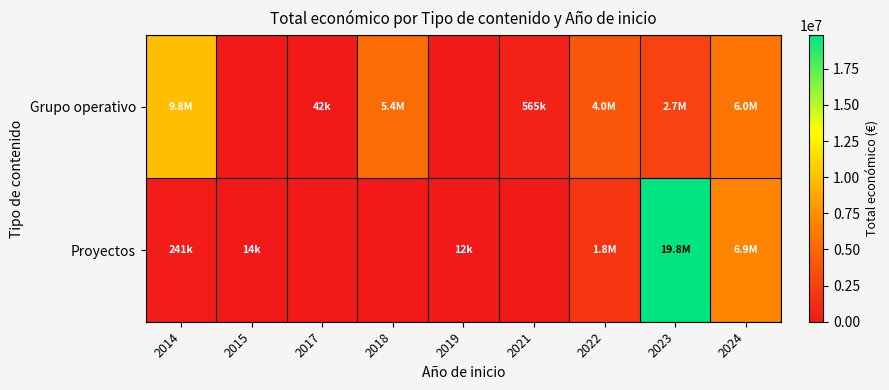

Between 2018 and 2022, which series saw the biggest shift?

Proyectos